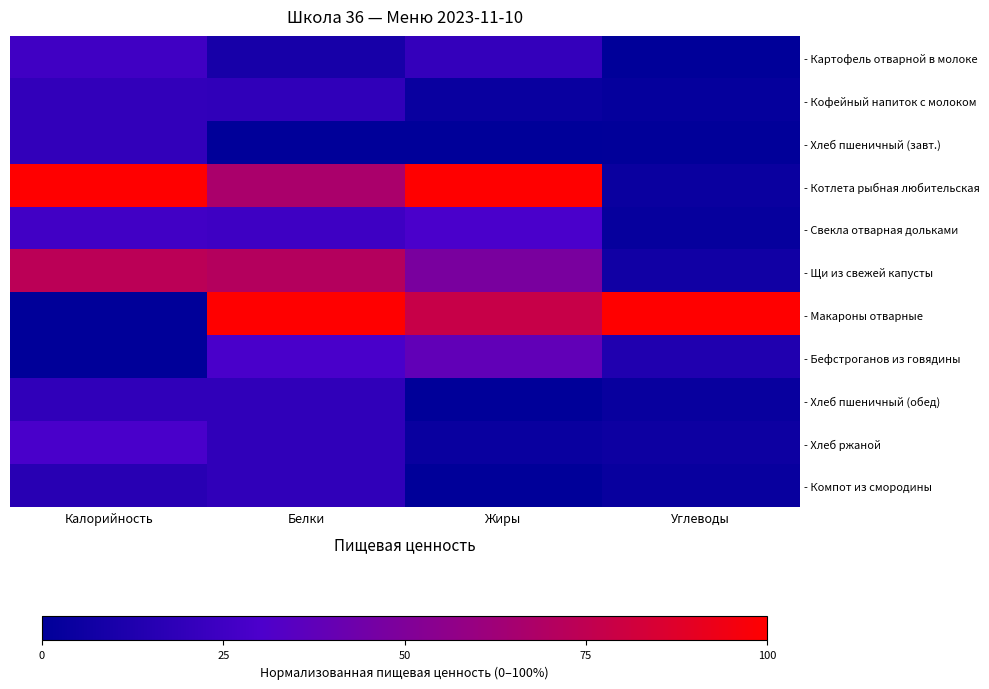

Between Белки and Калорийность, which is larger?

Калорийность